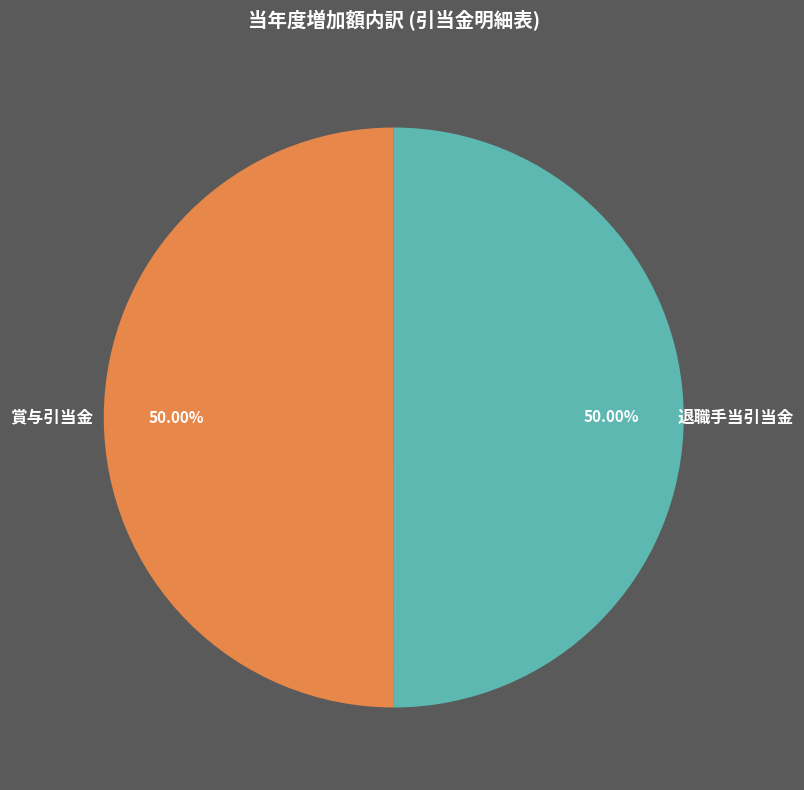

The 退職手当引当金 slice represents 38% of the pie. True or false?

False